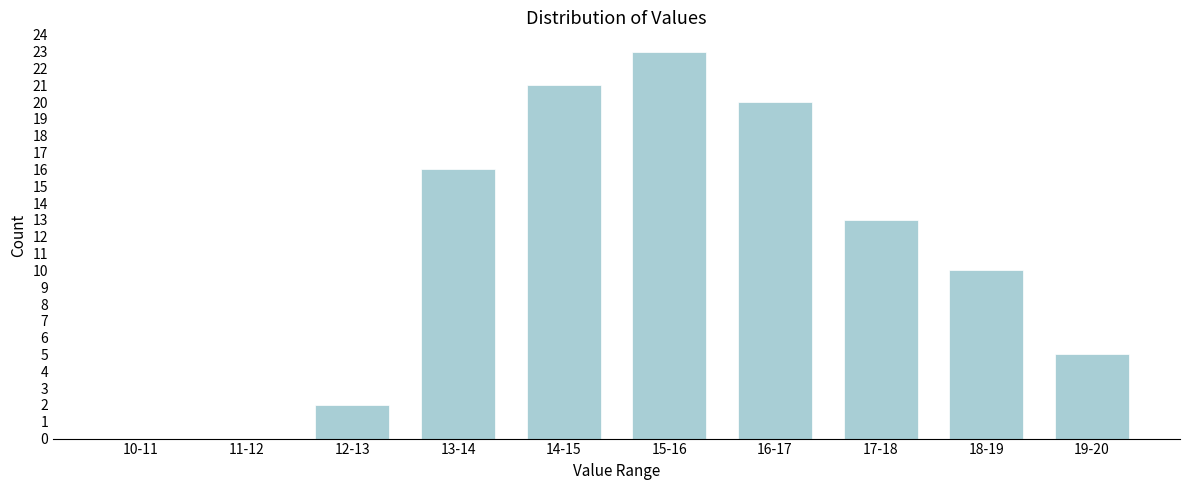

Reading left to right, transcribe all the data shown in this chart.

10-11=0	11-12=0	12-13=2	13-14=16	14-15=21	15-16=23	16-17=20	17-18=13	18-19=10	19-20=5